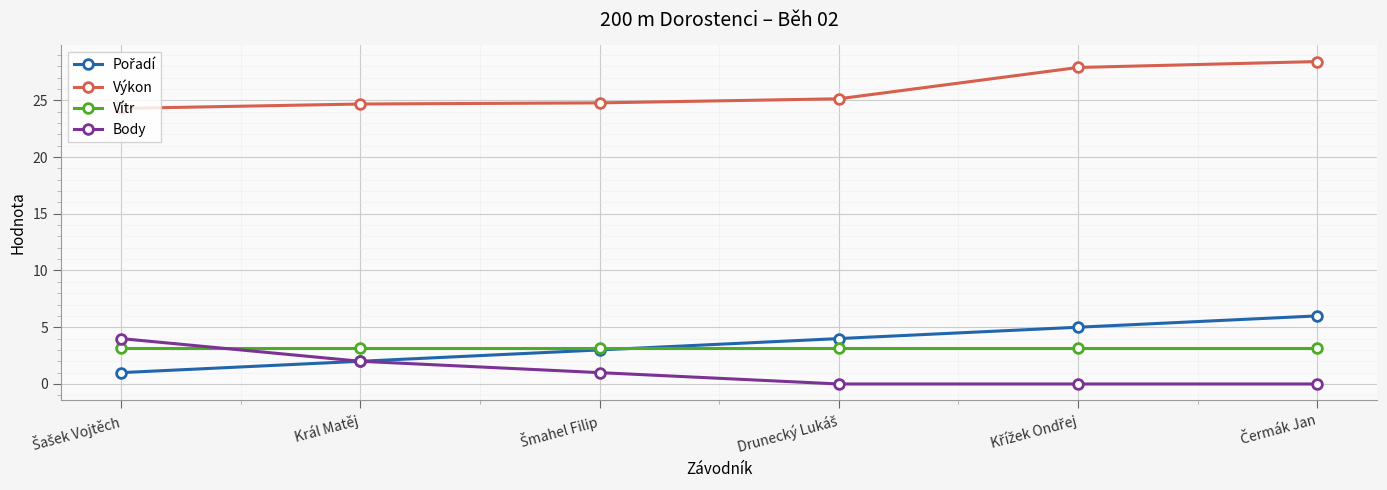

True or false: Body and Výkon intersect in this chart.

False